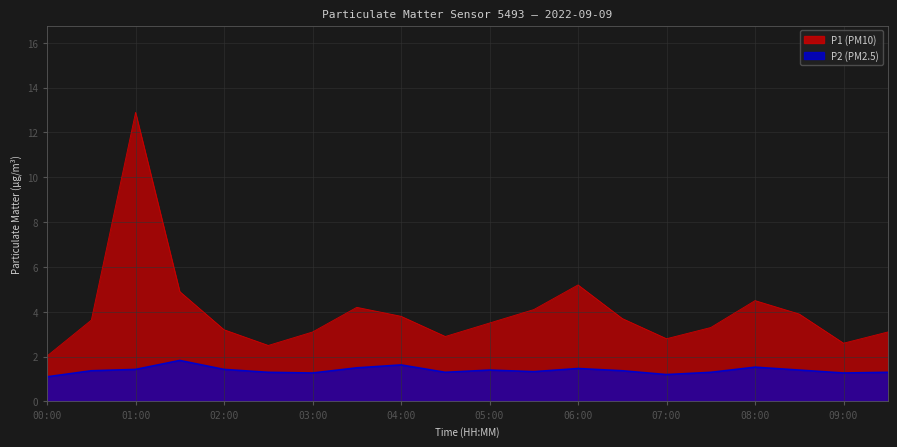

Which category has the lowest value across all series?

00:00